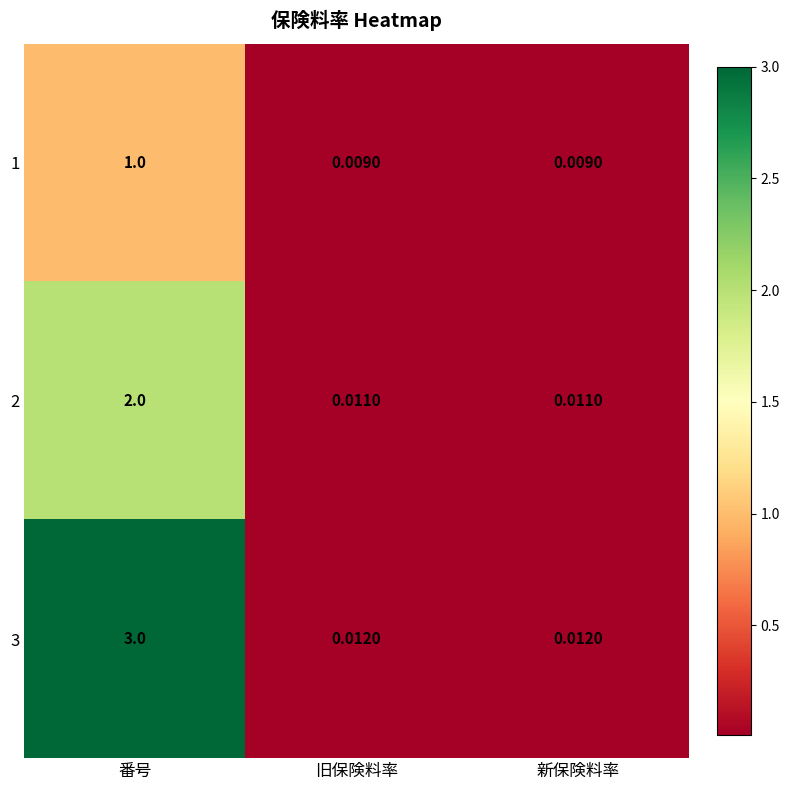

At which category is the sum across all series the highest?

番号